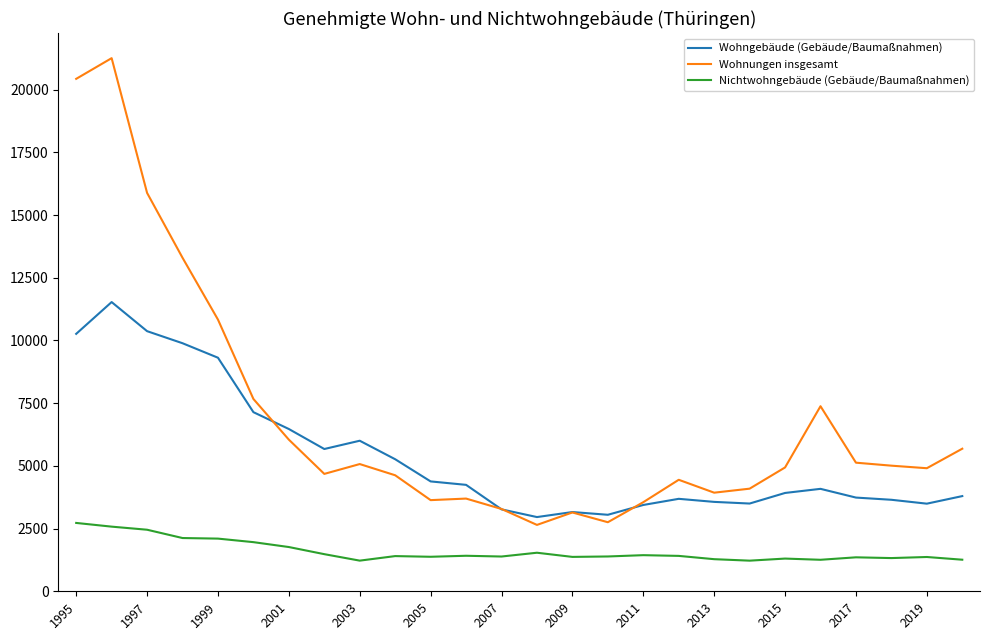

What is the average value of the Wohnungen insgesamt series?

6846